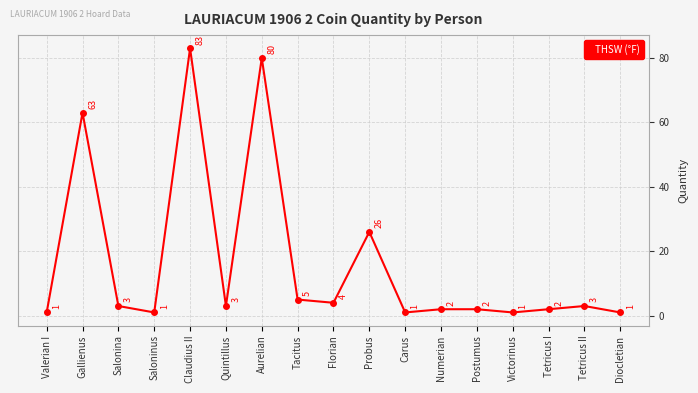

What is the difference between the values at Florian and Tetricus I?

2